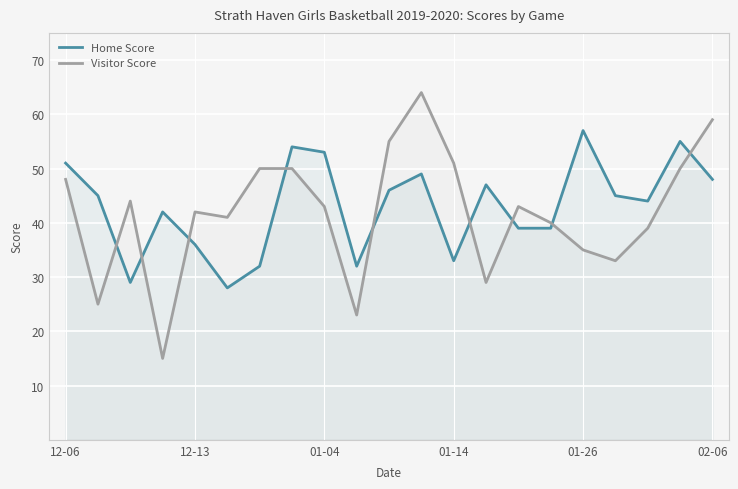

Rank the series at 12-13 from lowest to highest value.

Home Score, Visitor Score